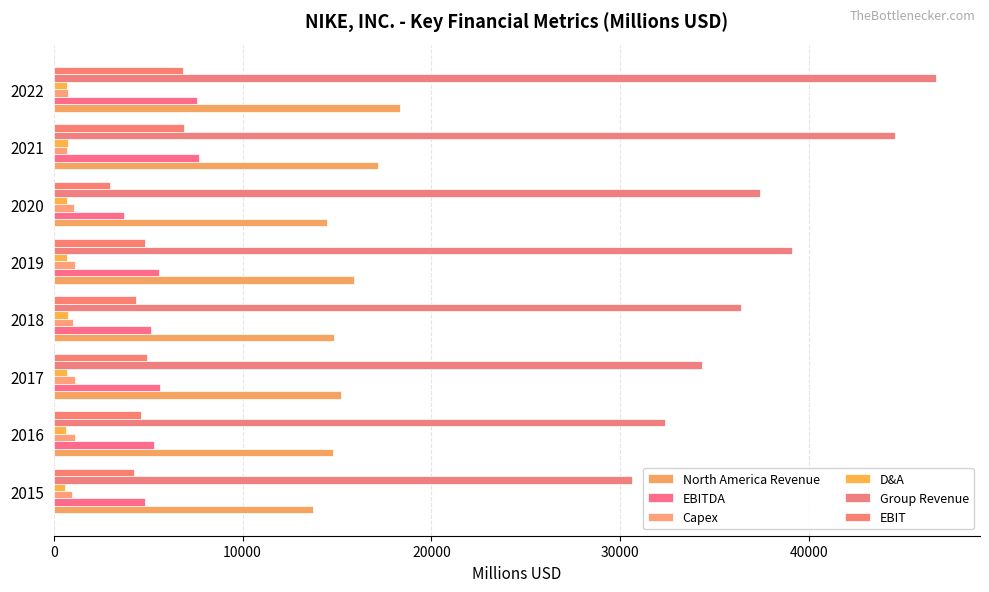

What are all the series names shown in the legend?

North America Revenue, EBITDA, Capex, D&A, Group Revenue, EBIT